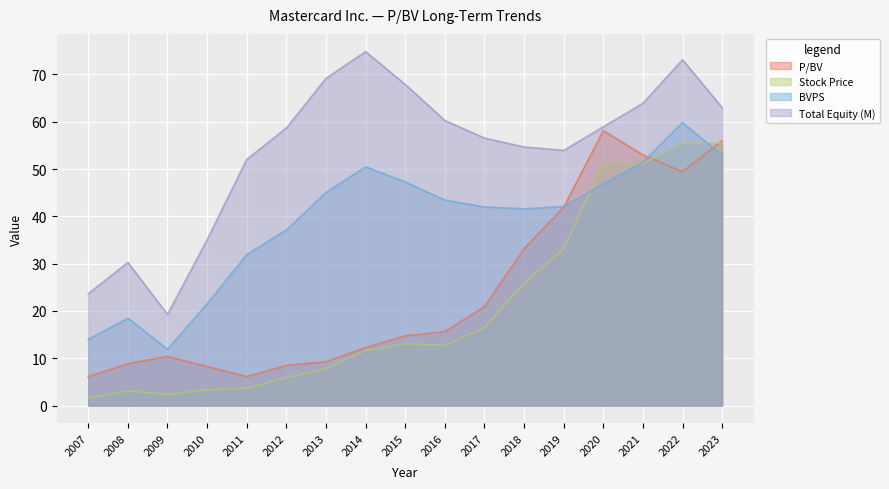

What is the value of the Stock Price point at the 4th from the left?

3.3